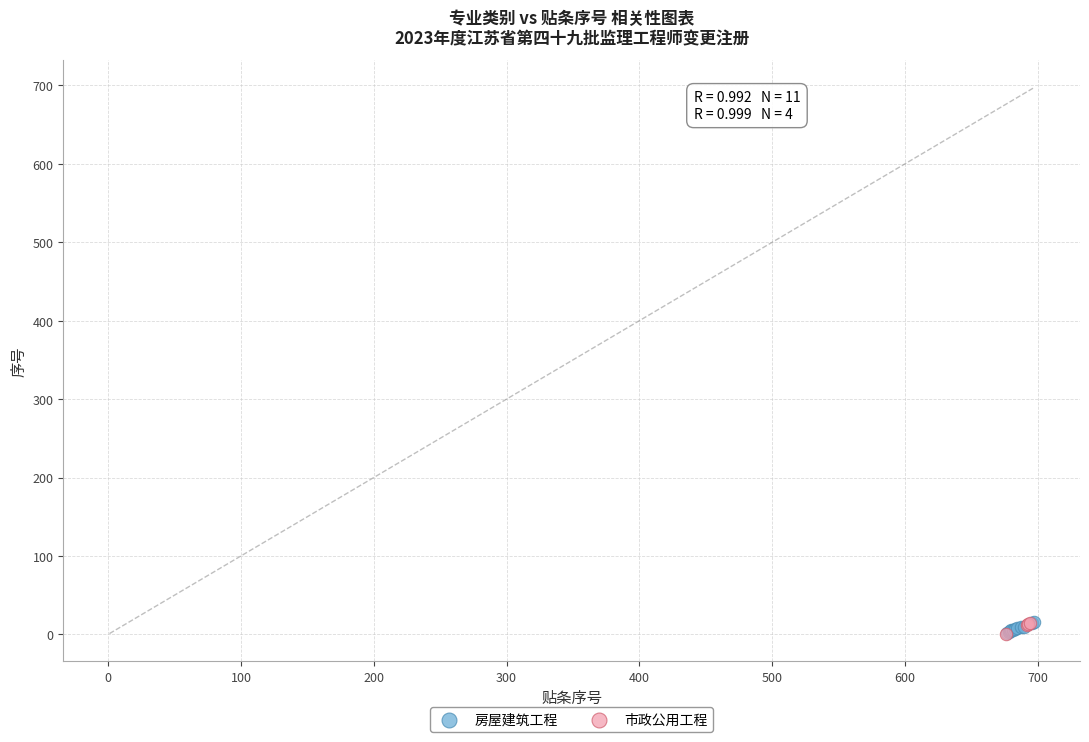

What are all the series names shown in the legend?

房屋建筑工程, 市政公用工程